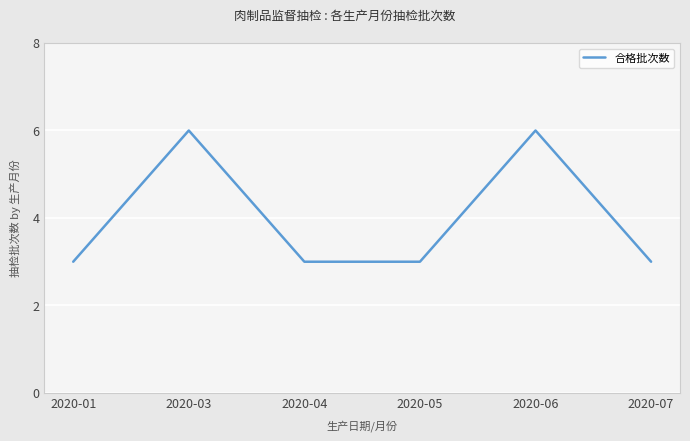

What is the difference between the second highest and second lowest values?

3